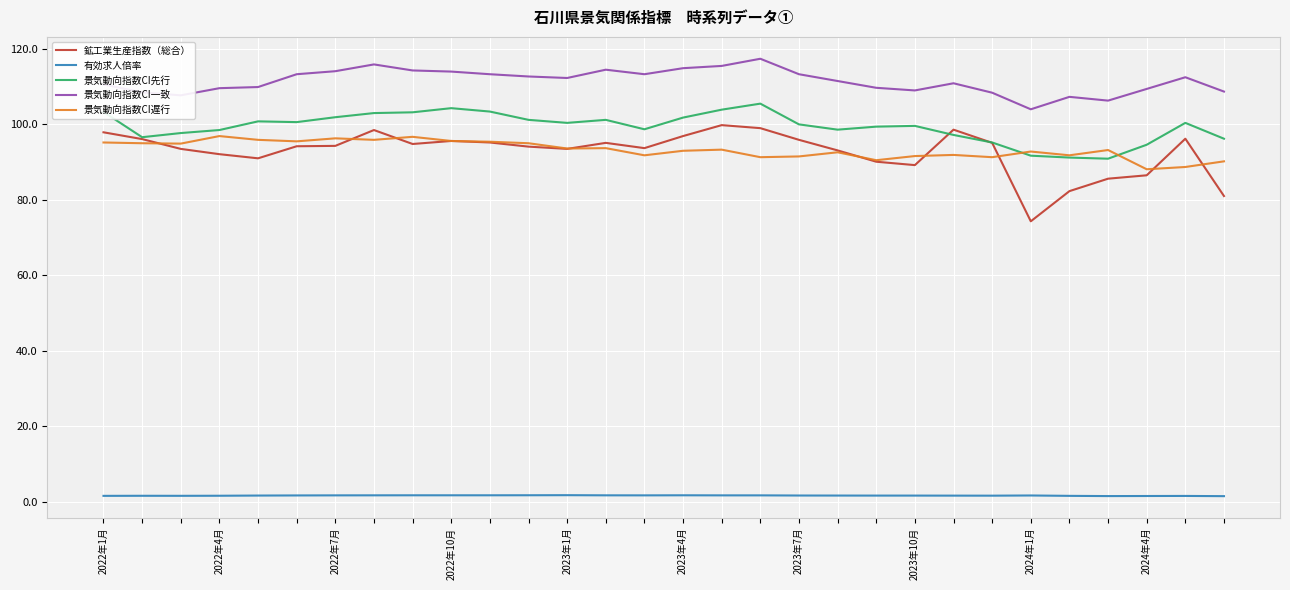

Which series has the largest range (max minus min)?

鉱工業生産指数（総合）